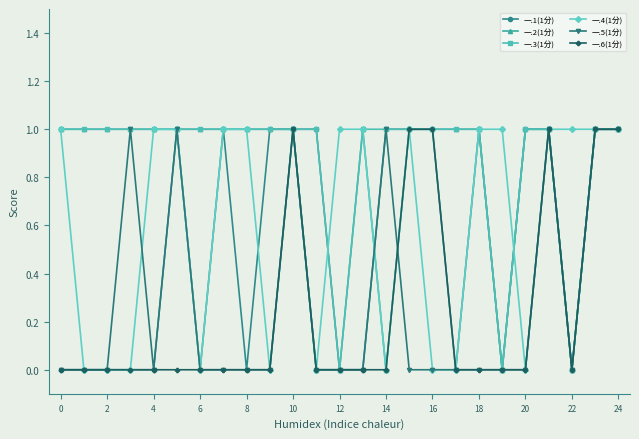

Which series has the largest total across all categories?

一.3(1分)